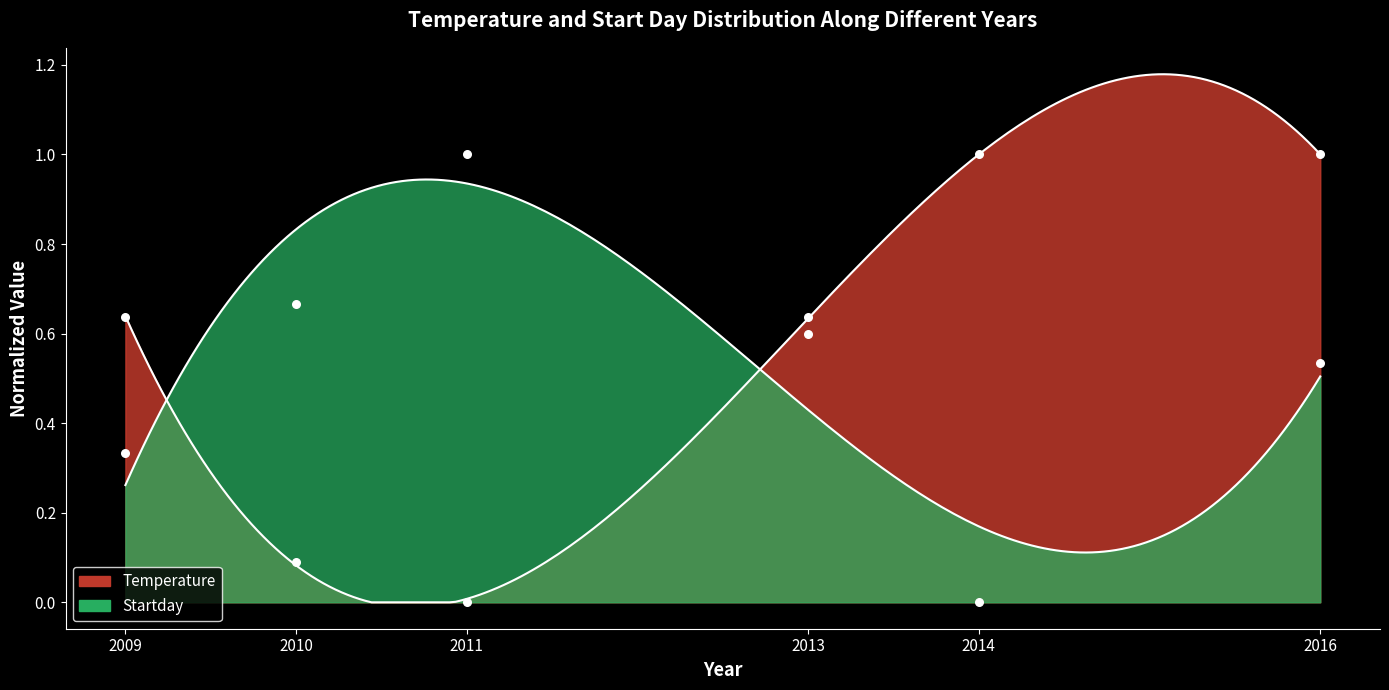

Which series has the largest Y range (max minus min)?

Startday